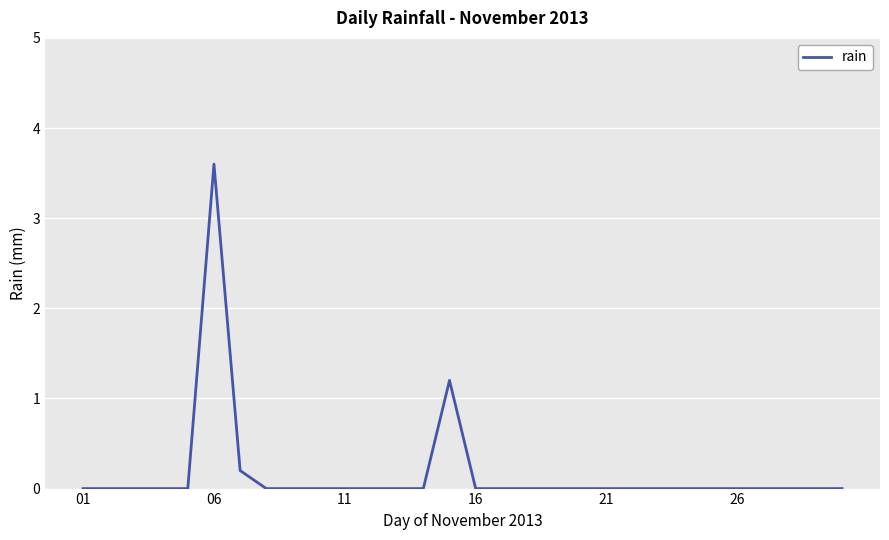

What is the greatest value displayed?

3.6